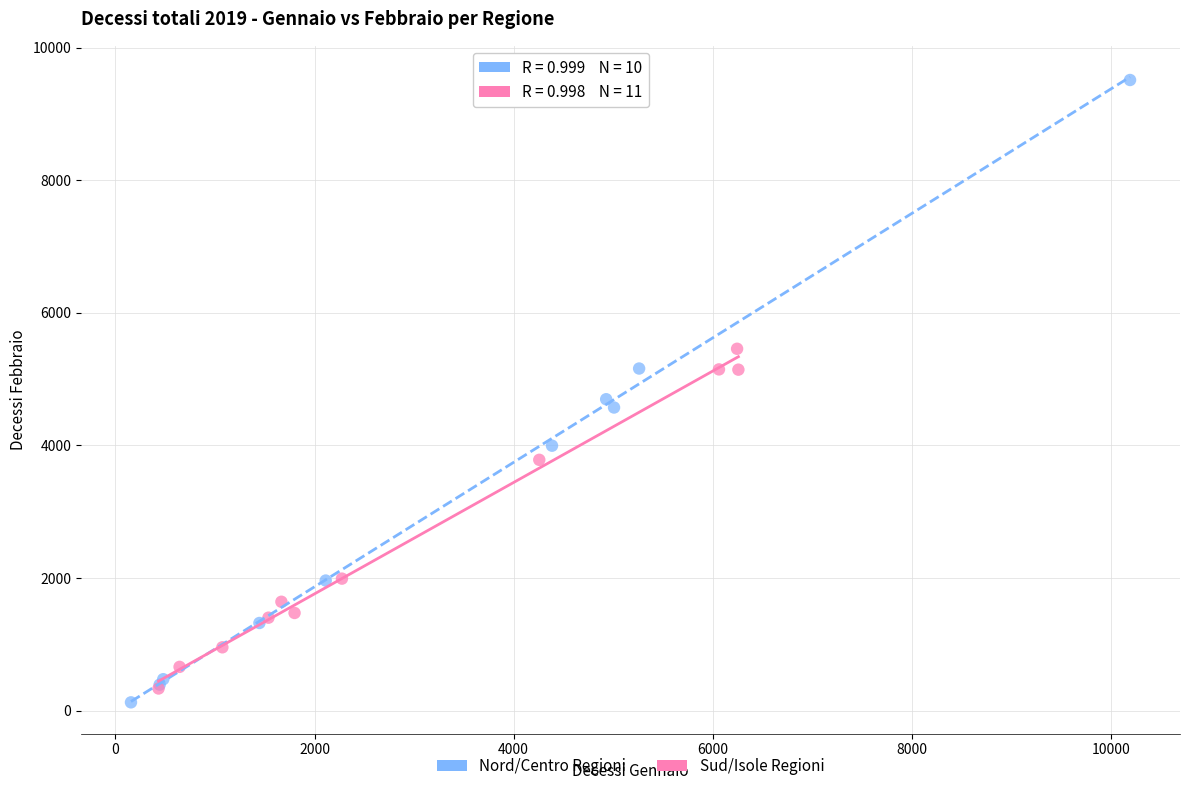

What are all the series names shown in the legend?

Nord/Centro Regioni, Sud/Isole Regioni